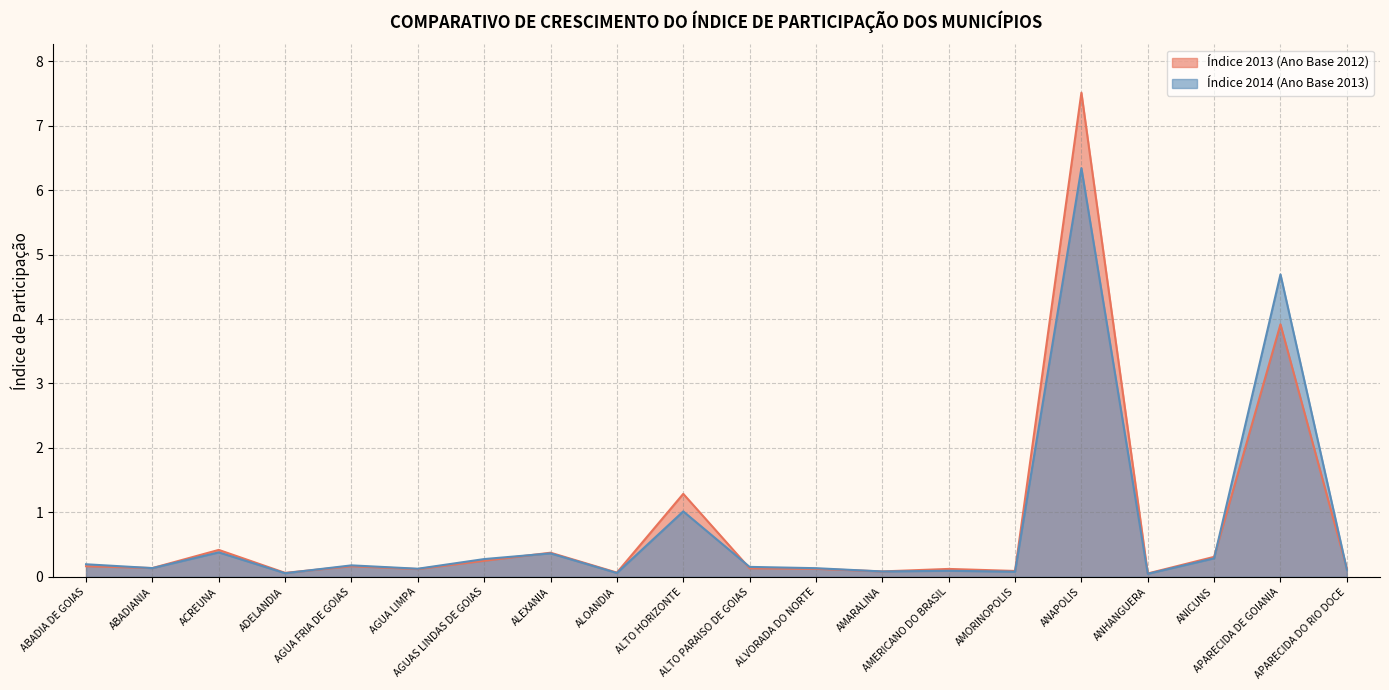

Is it true that Índice 2013 (Ano Base 2012) equals 0.3 at ALEXANIA?

False